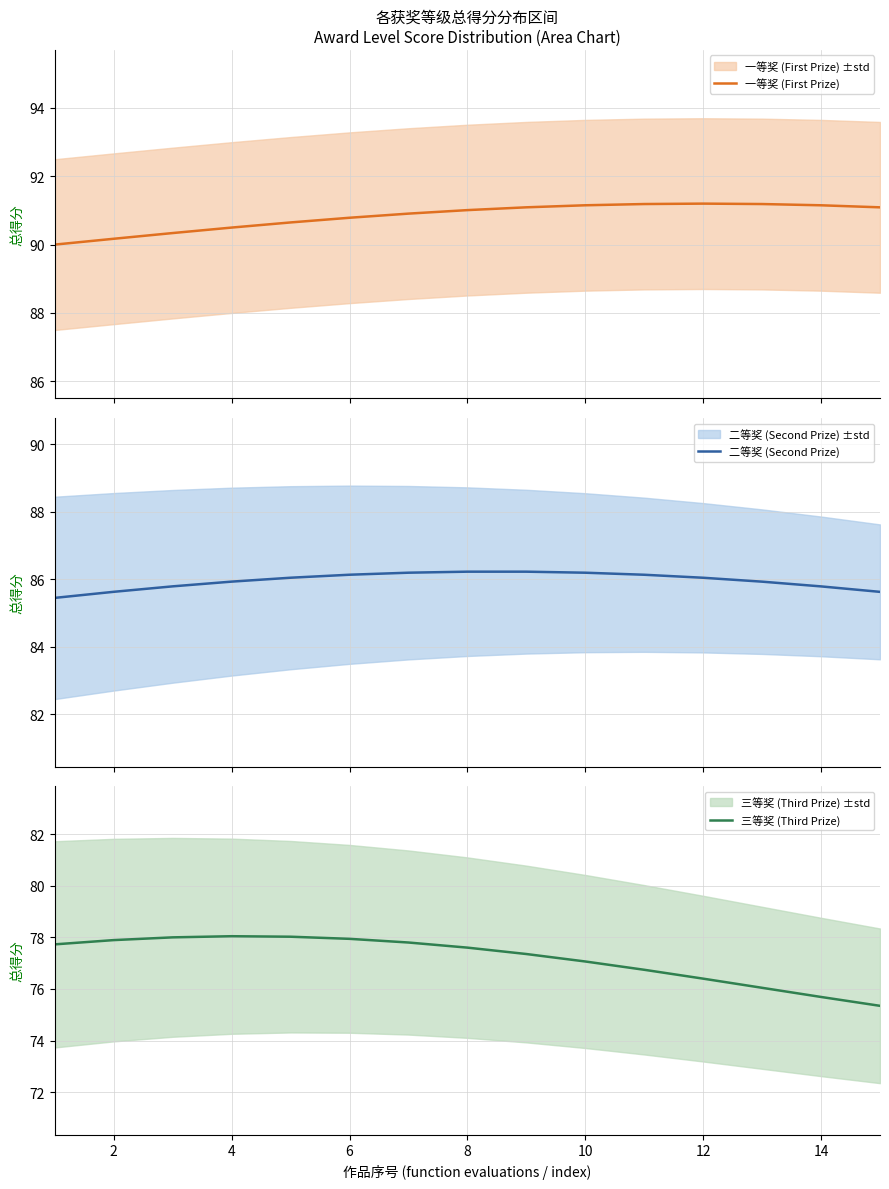

How many data points does each series have?

15